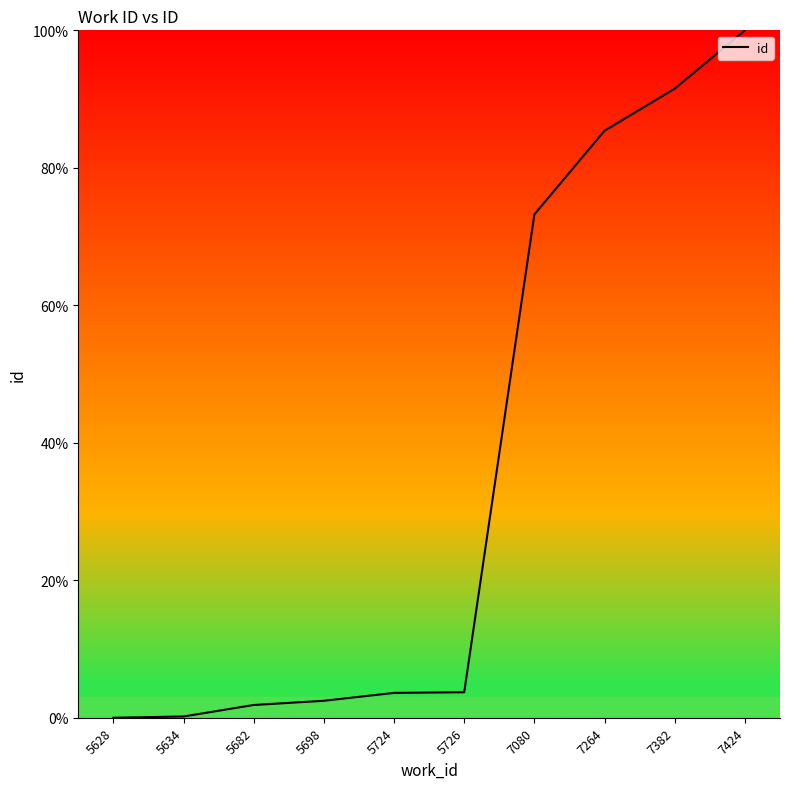

Between 7264 and 5682, which is larger?

7264